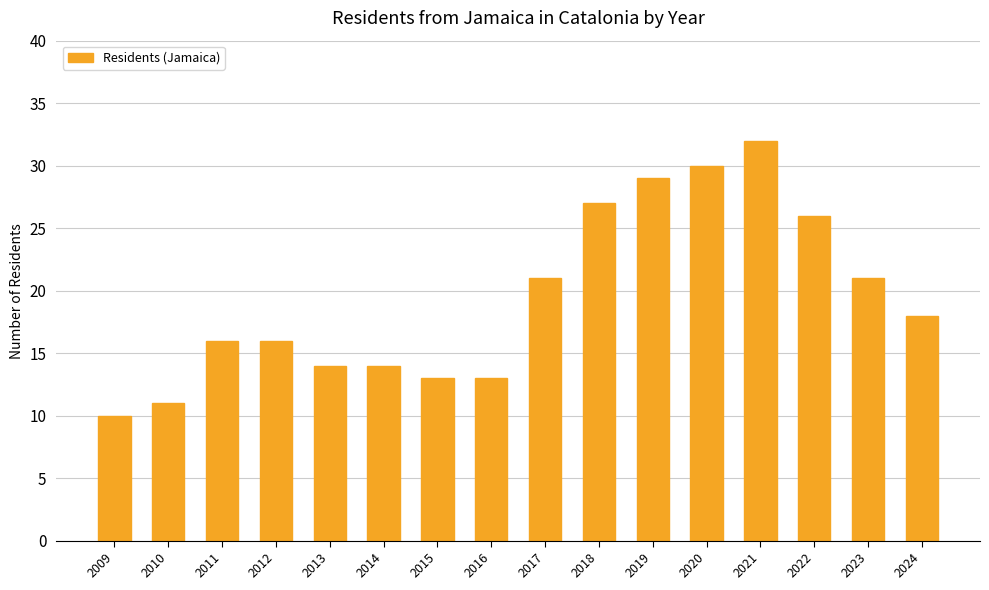

What is the greatest value displayed?

32